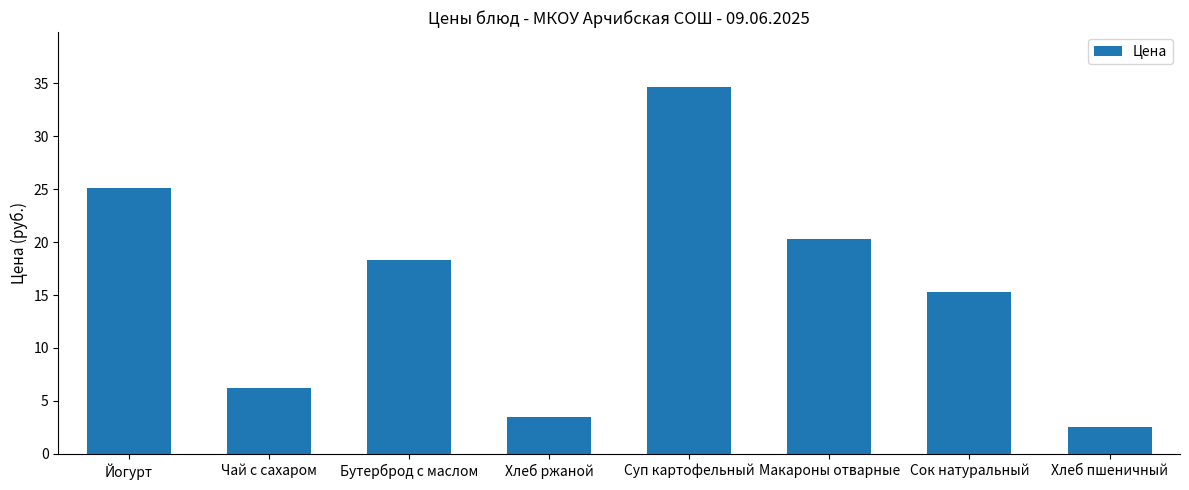

How many values are below 18?

4